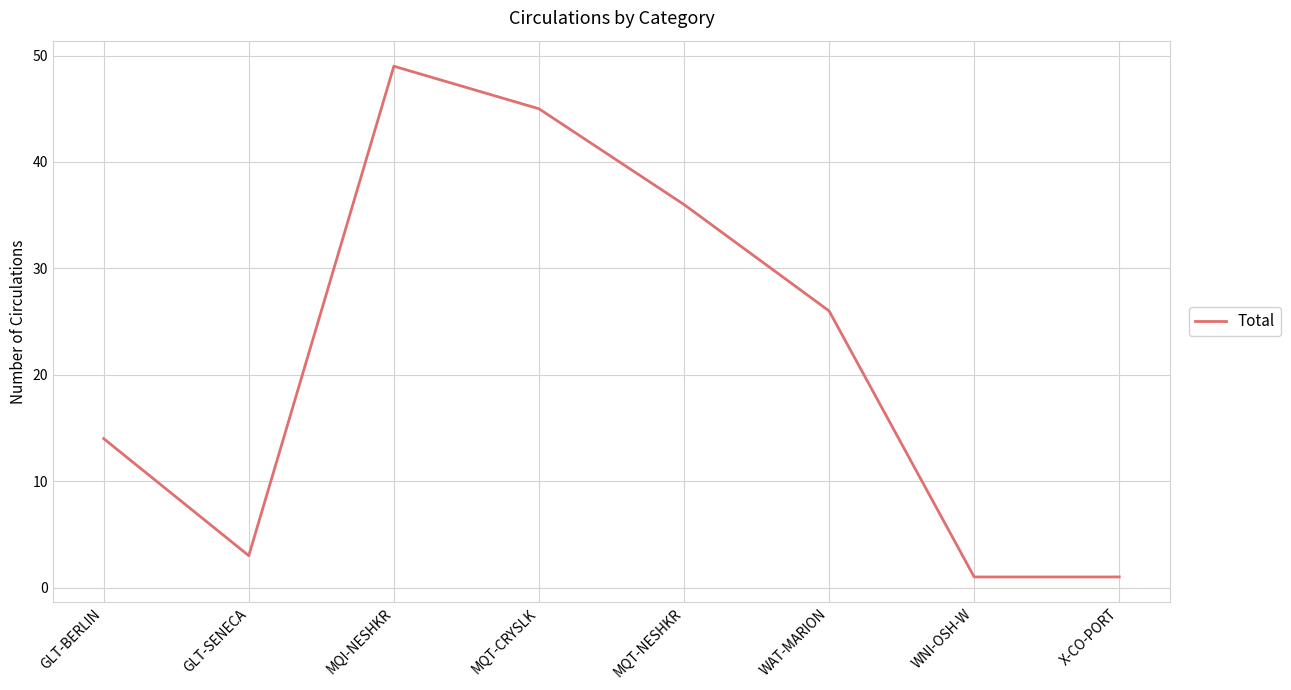

Is it true that the value at WAT-MARION is 10?

False